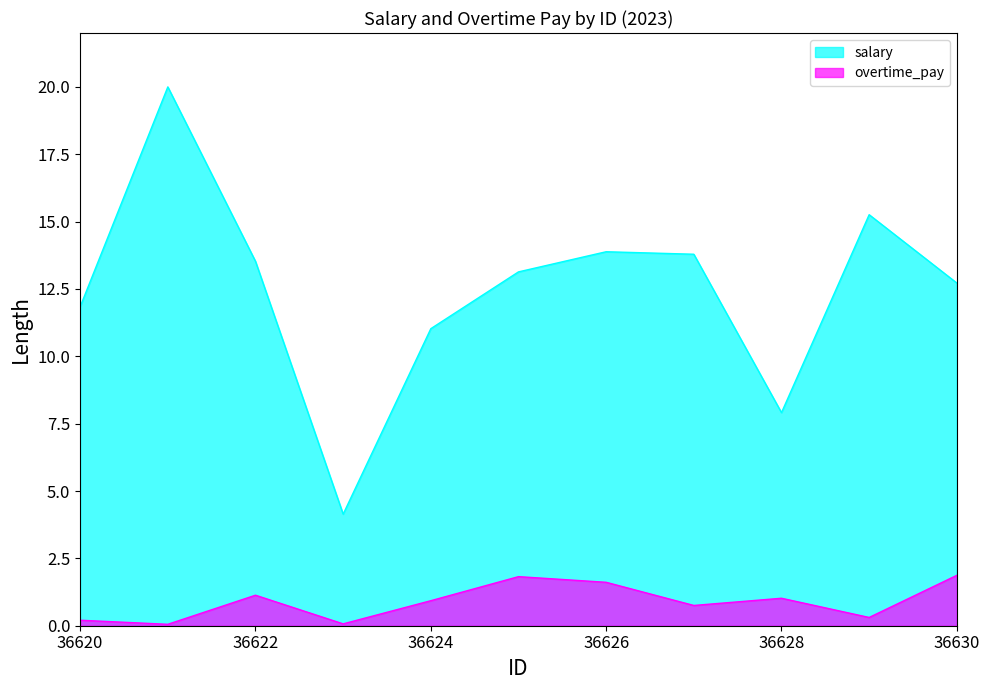

What is the total value across all series at 36620?

12.0